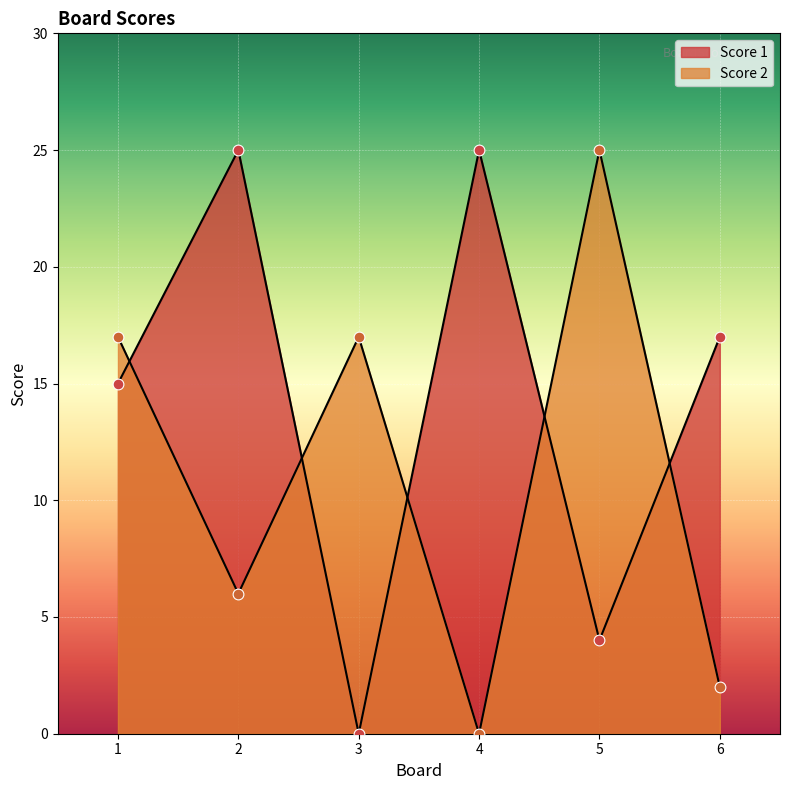

Which series reaches the maximum Y coordinate?

Score 1